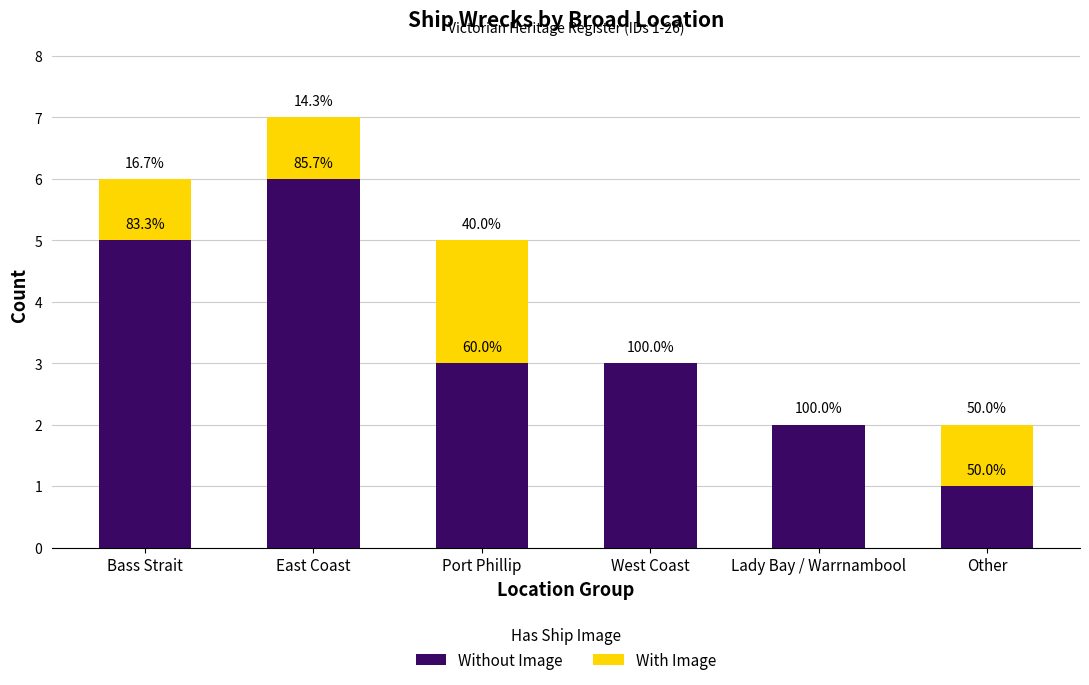

What are all the series names shown in the legend?

Without Image, With Image